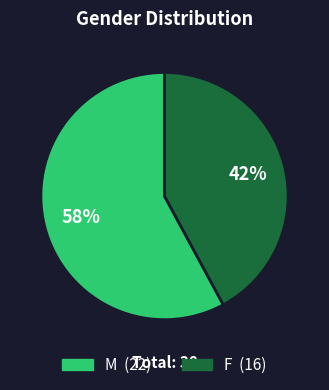

Approximately how many times larger is the value at M compared to F?

1.4